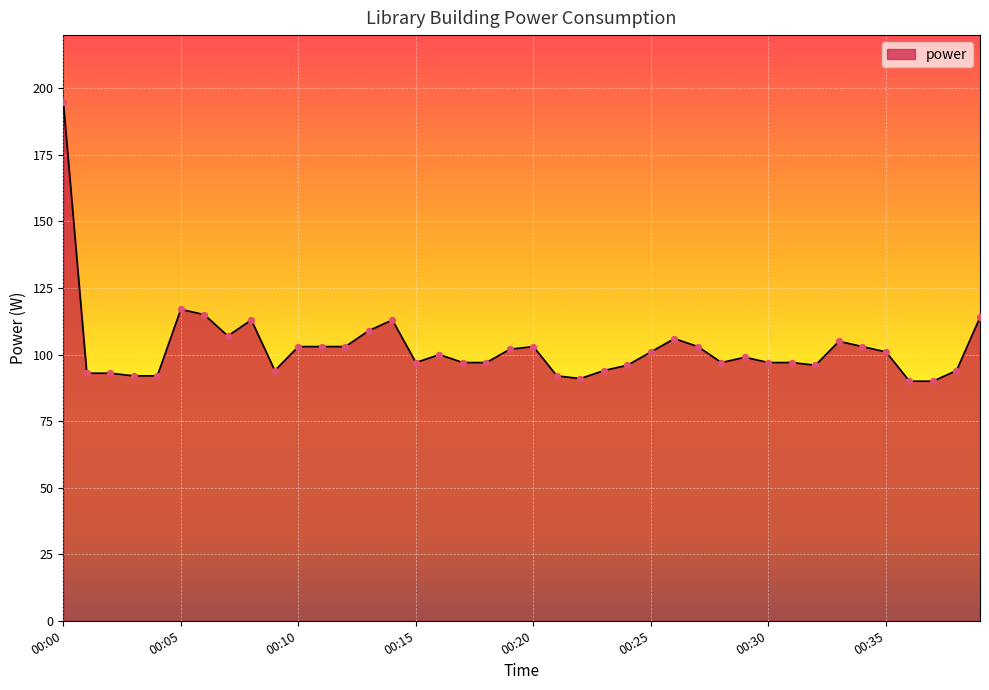

What is the difference between the maximum and minimum values?

105